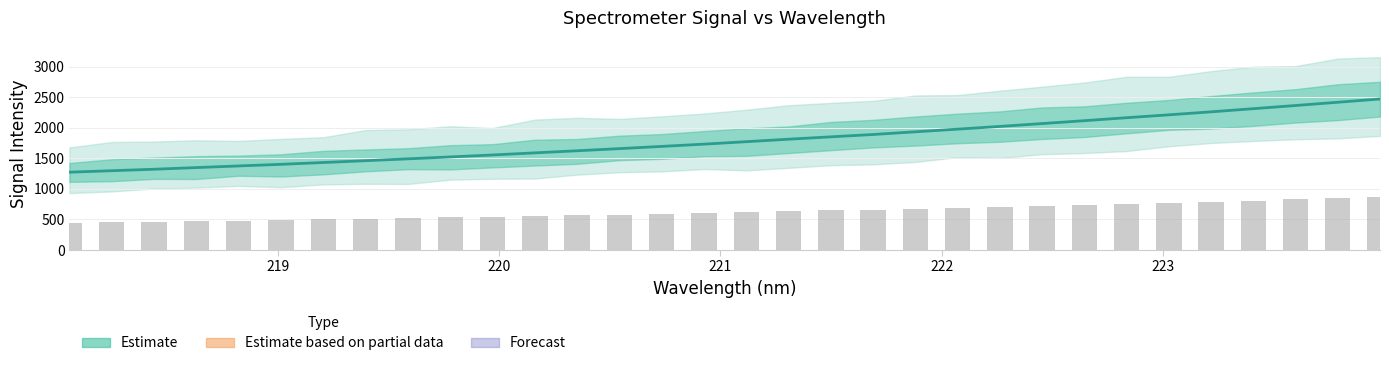

What is the spread (max minus min) of values at 220?

858.2